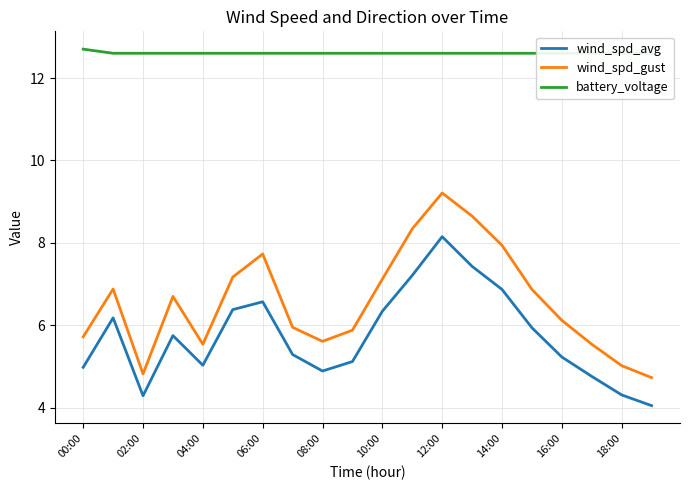

True or false: wind_spd_avg and wind_spd_gust intersect in this chart.

False